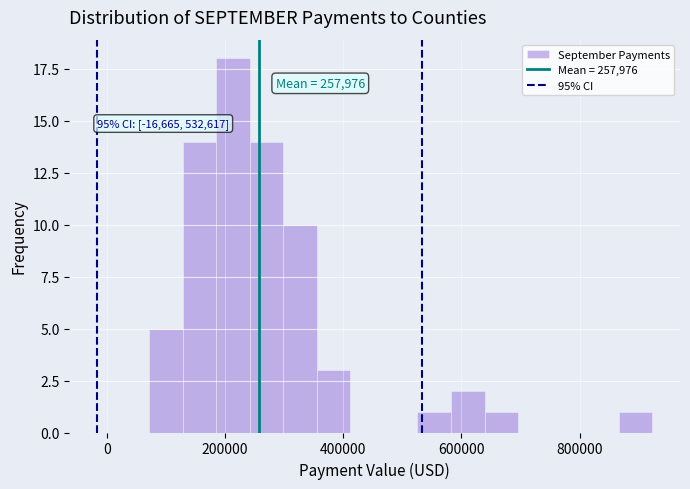

Read against the x-axis, roughly where is the centre of the tallest bar?

220000